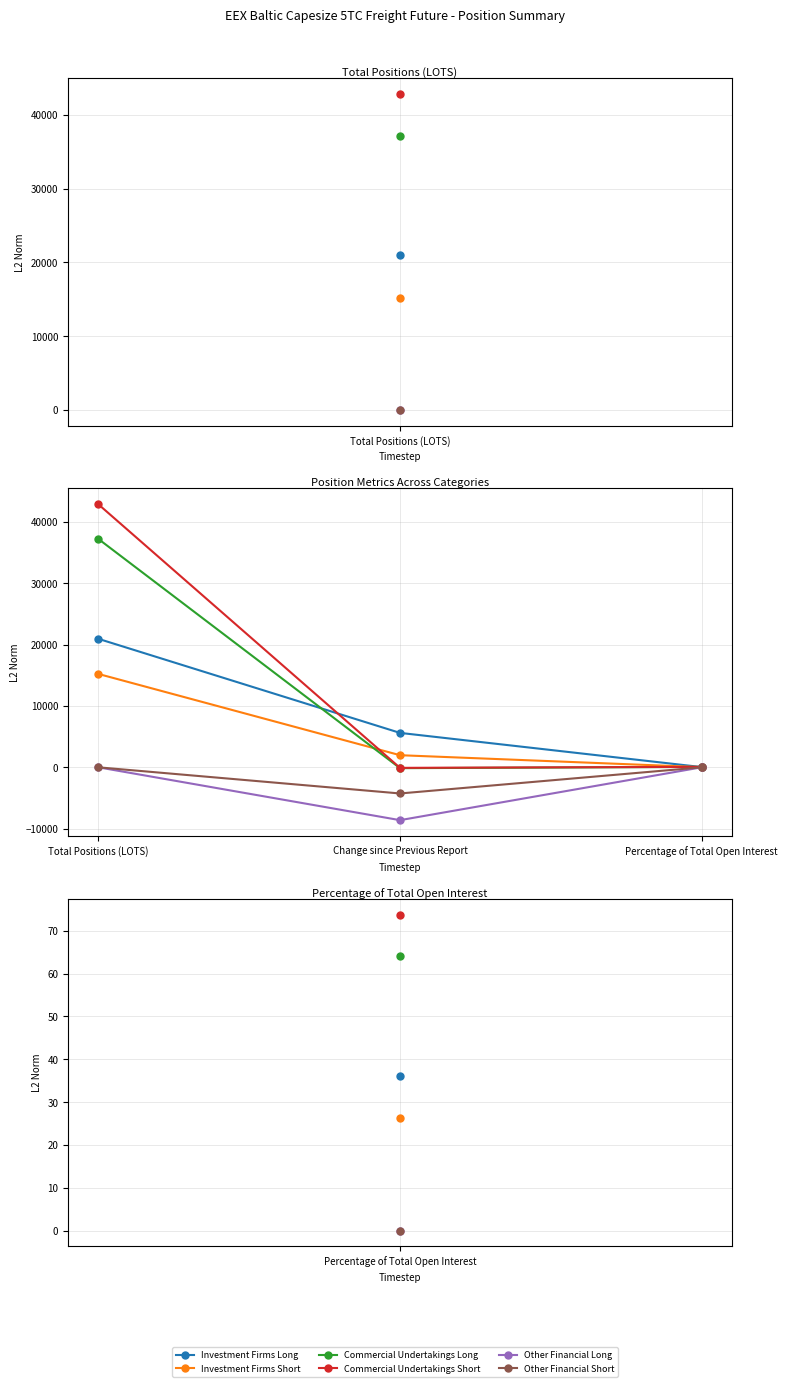

List the labels in order of Investment Firms Long value, largest first.

Total Positions (LOTS), Change since Previous Report, Percentage of Total Open Interest